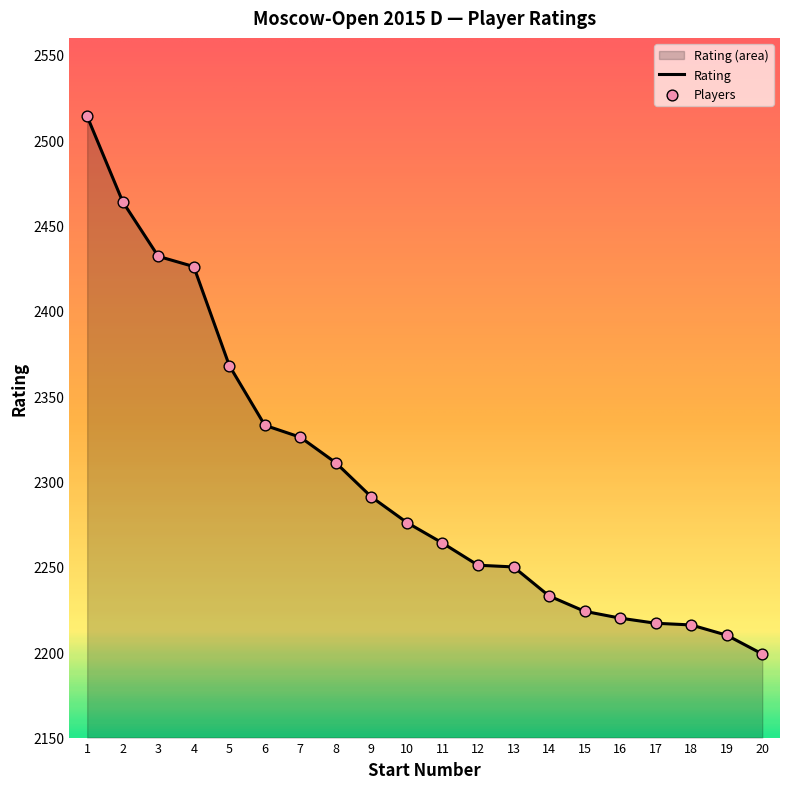

What is the change in value from 6 to 9?

-42